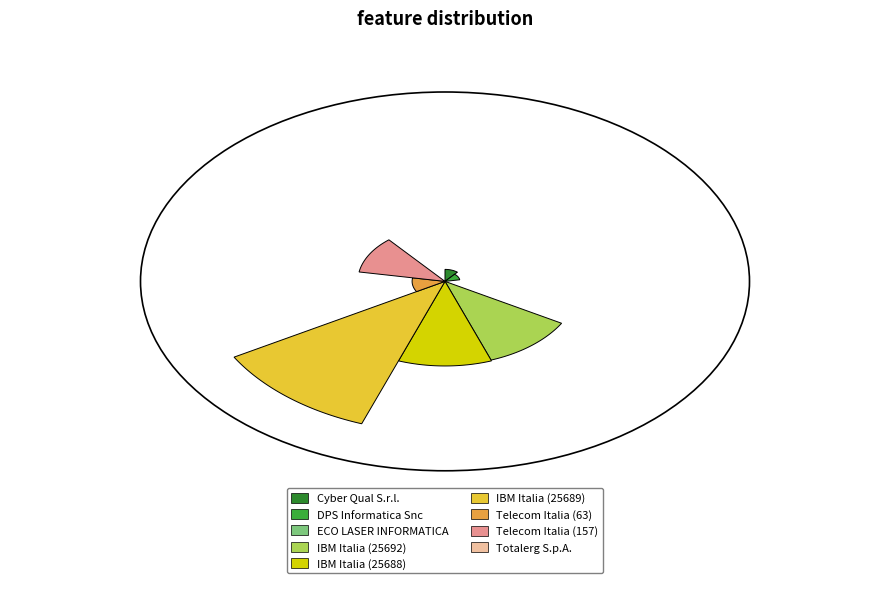

What is the change in value from IBM Italia (25688) to Telecom Italia (63)?

-19680.5